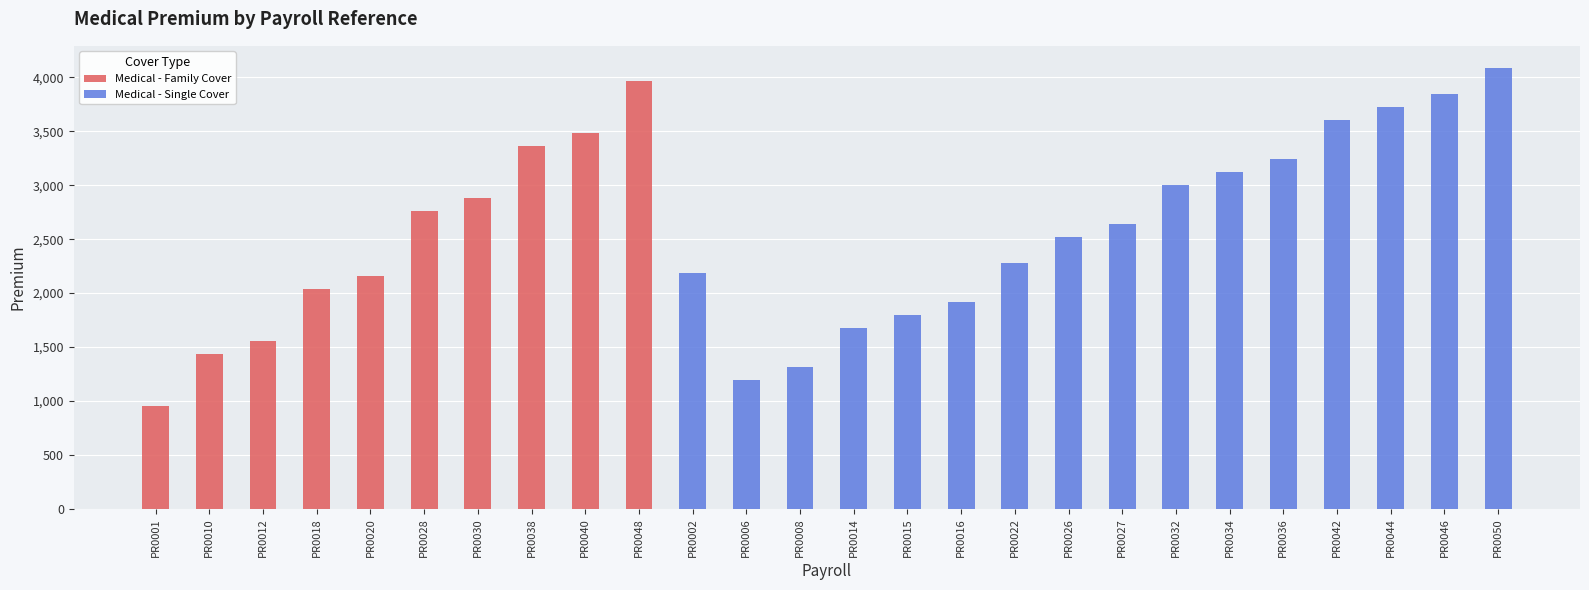

Rank the categories by Medical - Family Cover value from lowest to highest.

PR0002, PR0006, PR0008, PR0014, PR0015, PR0016, PR0022, PR0026, PR0027, PR0032, PR0034, PR0036, PR0042, PR0044, PR0046, PR0050, PR0001, PR0010, PR0012, PR0018, PR0020, PR0028, PR0030, PR0038, PR0040, PR0048